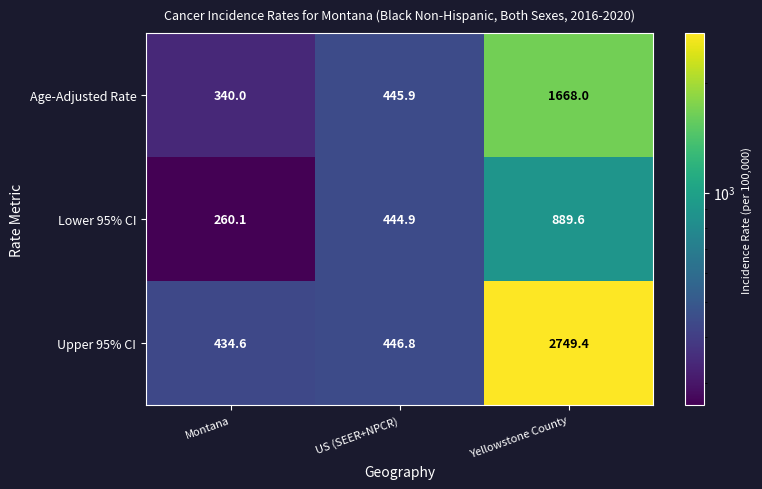

Reading right to left, transcribe all the data shown in this chart.

Age-Adjusted Rate: Yellowstone County=1668.0	US (SEER+NPCR)=445.9	Montana=340.0
Lower 95% CI: Yellowstone County=889.6	US (SEER+NPCR)=444.9	Montana=260.1
Upper 95% CI: Yellowstone County=2749.4	US (SEER+NPCR)=446.8	Montana=434.6